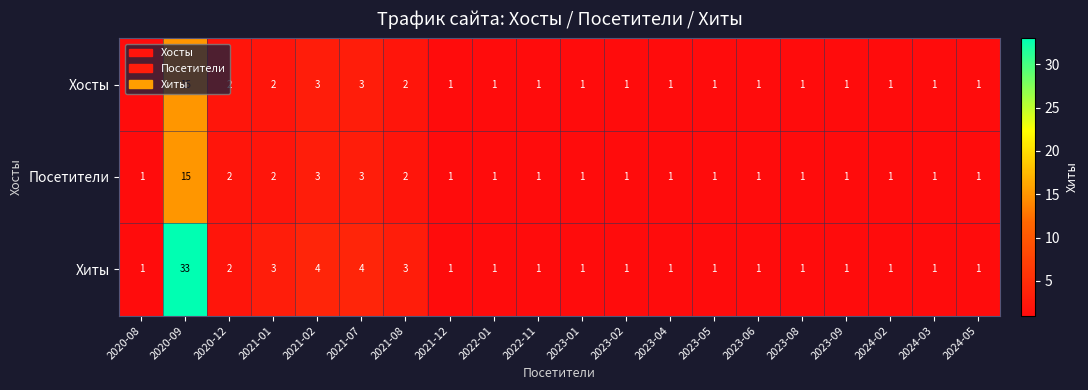

The Посетители series shows 1 at 2023-09. True or false?

True